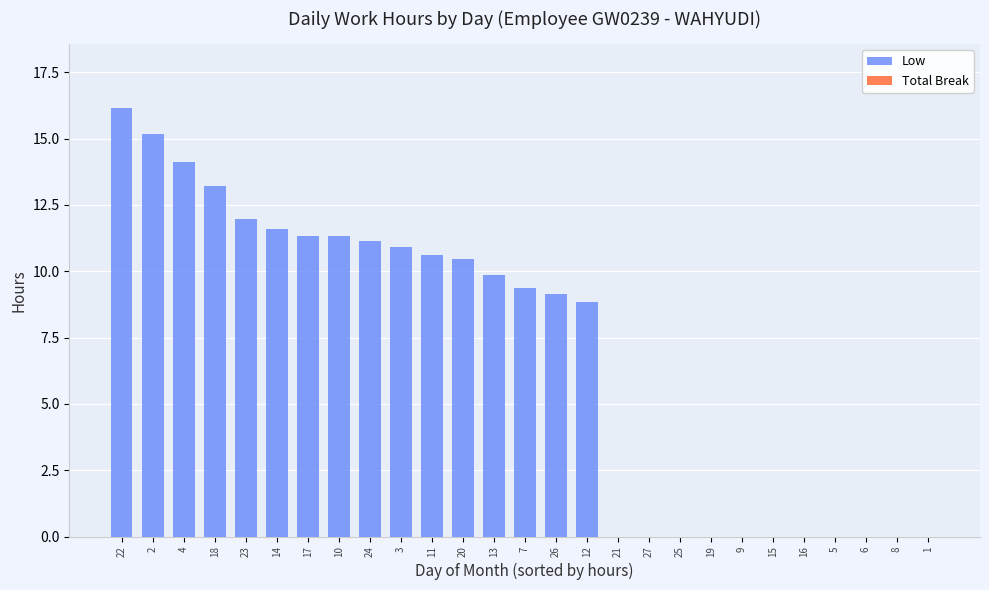

How many distinct data groups are displayed?

1